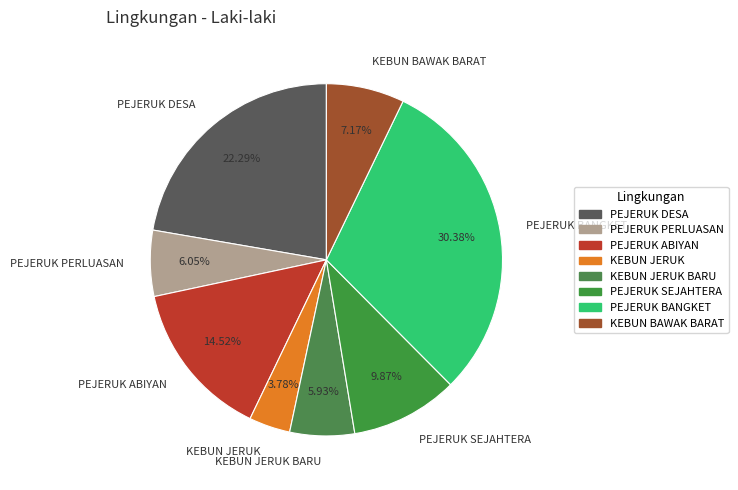

What percentage is the PEJERUK DESA slice, to the nearest percent?

22%